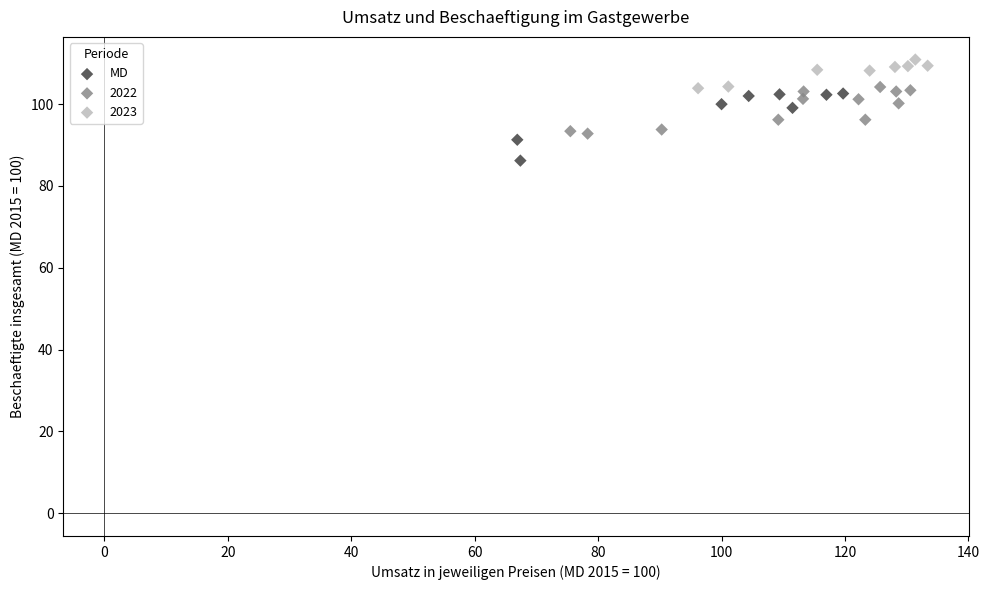

Which series reaches the minimum Y coordinate?

MD